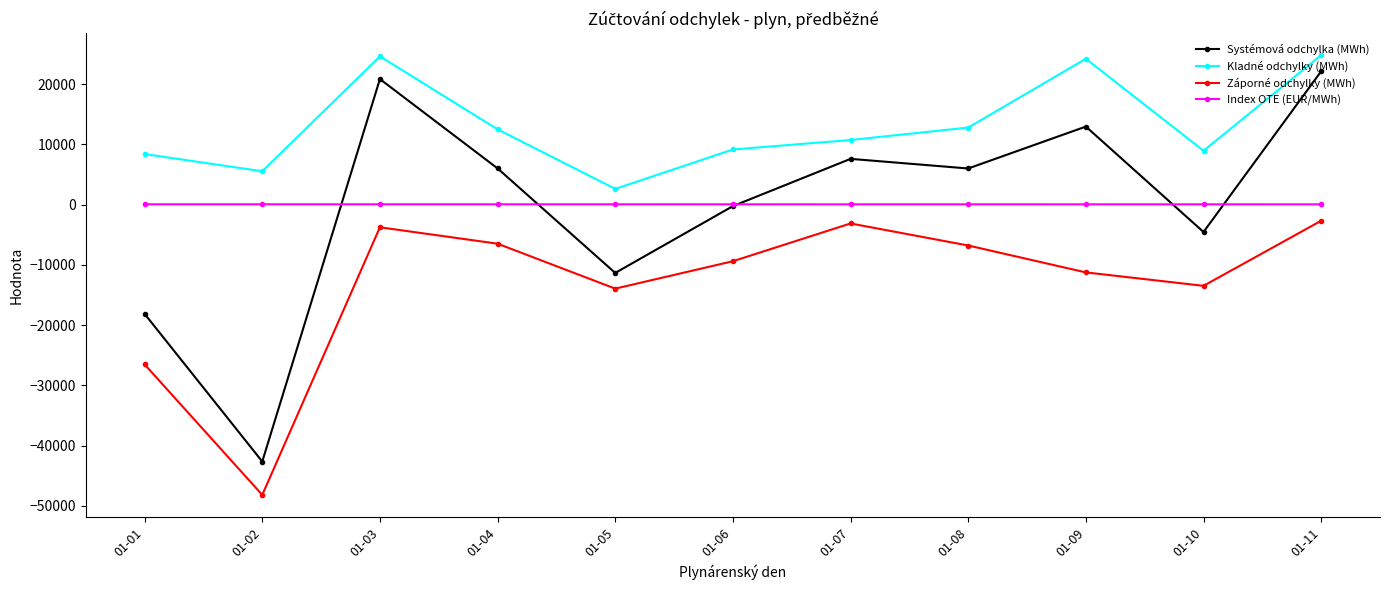

What is the minimum value shown in the chart?

-48183.6